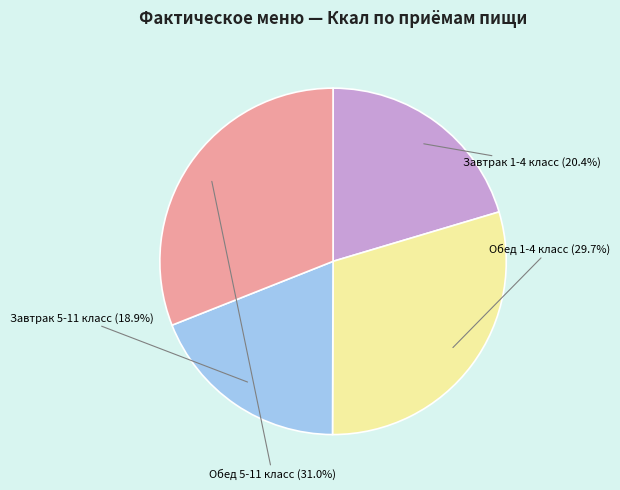

Is there any slice that represents more than half of the pie?

No